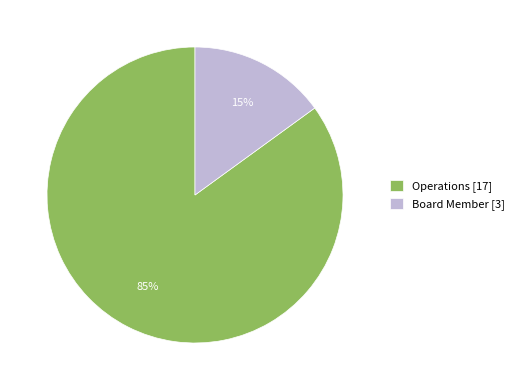

To the nearest percent, what is the difference between the Operations and Board Member slice percentages?

70%